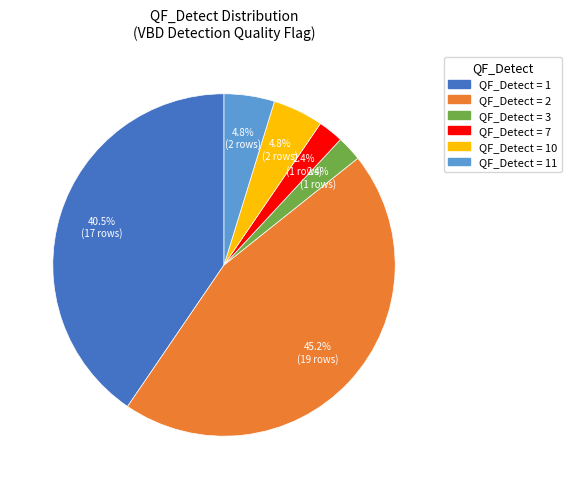

Does any single category account for the majority?

No